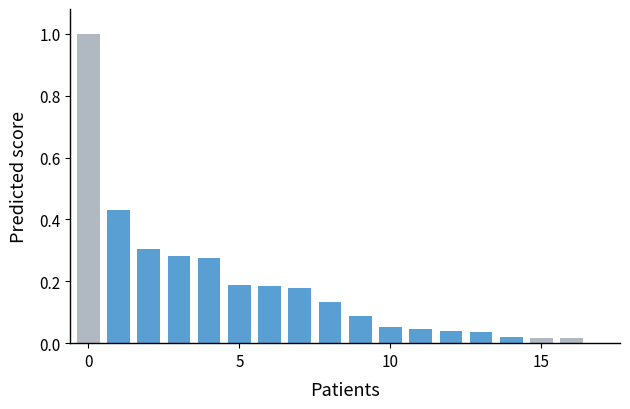

What is the greatest value displayed?

1.0